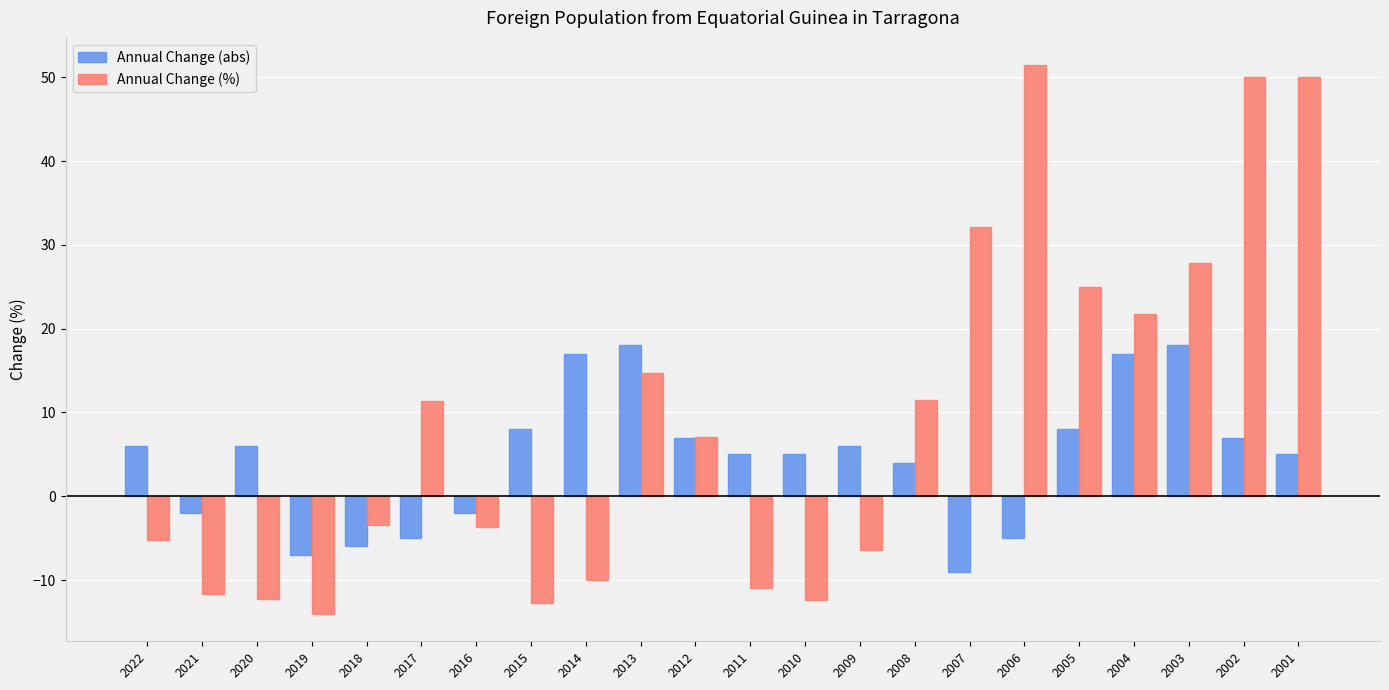

Which series has the largest total across all categories?

Annual Change (%)